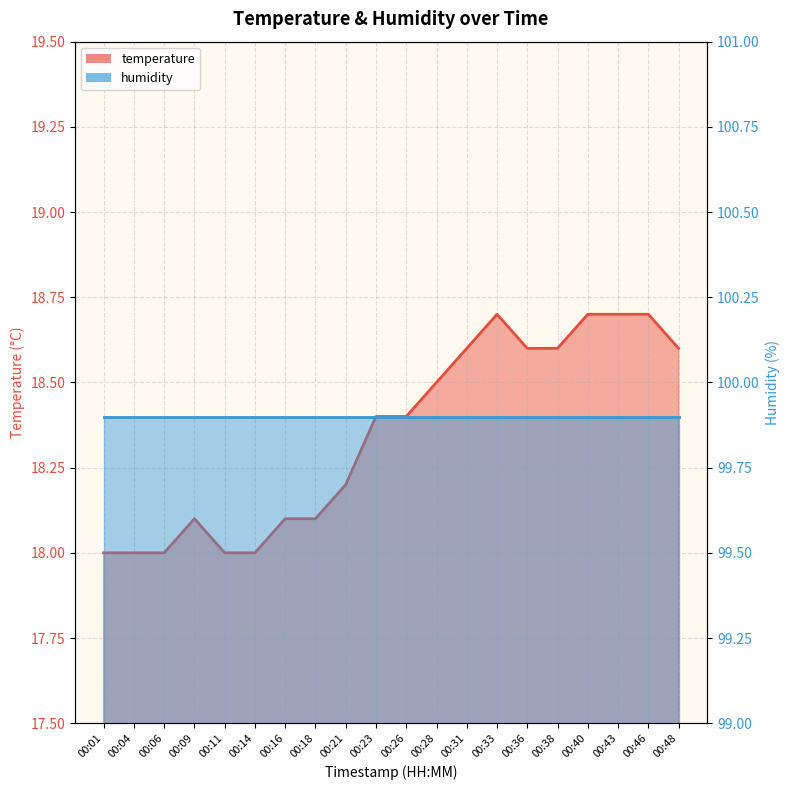

What is the highest value of the temperature_line series?

18.7